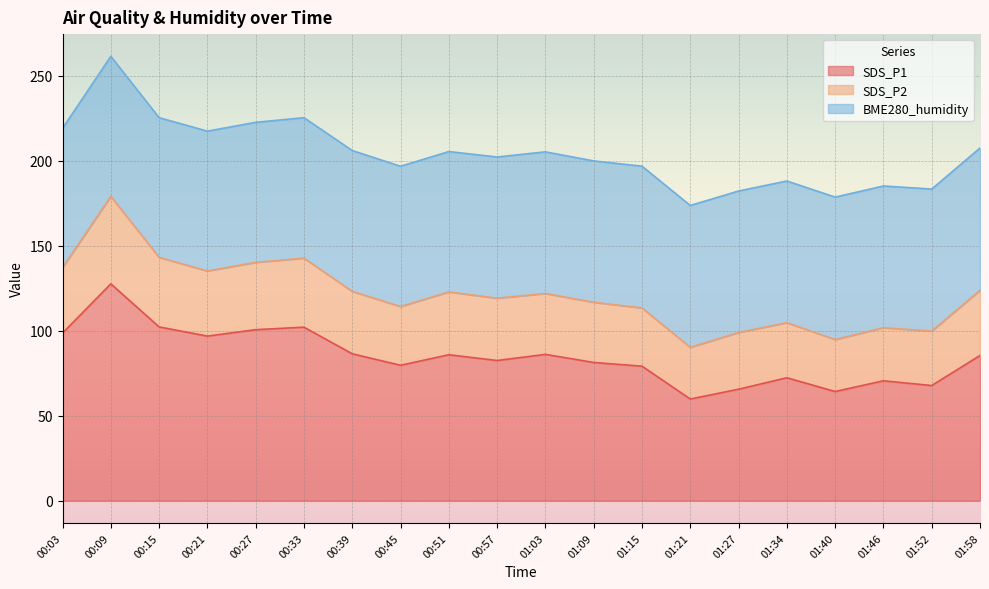

At which category is the sum across all series the highest?

00:09